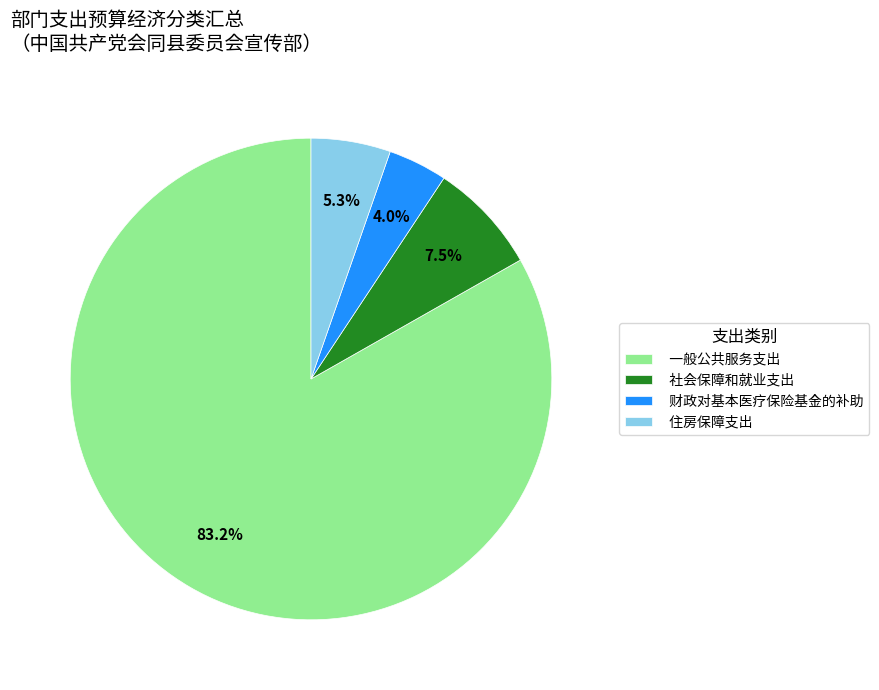

Rank the categories by value from highest to lowest.

一般公共服务支出, 社会保障和就业支出, 住房保障支出, 财政对基本医疗保险基金的补助